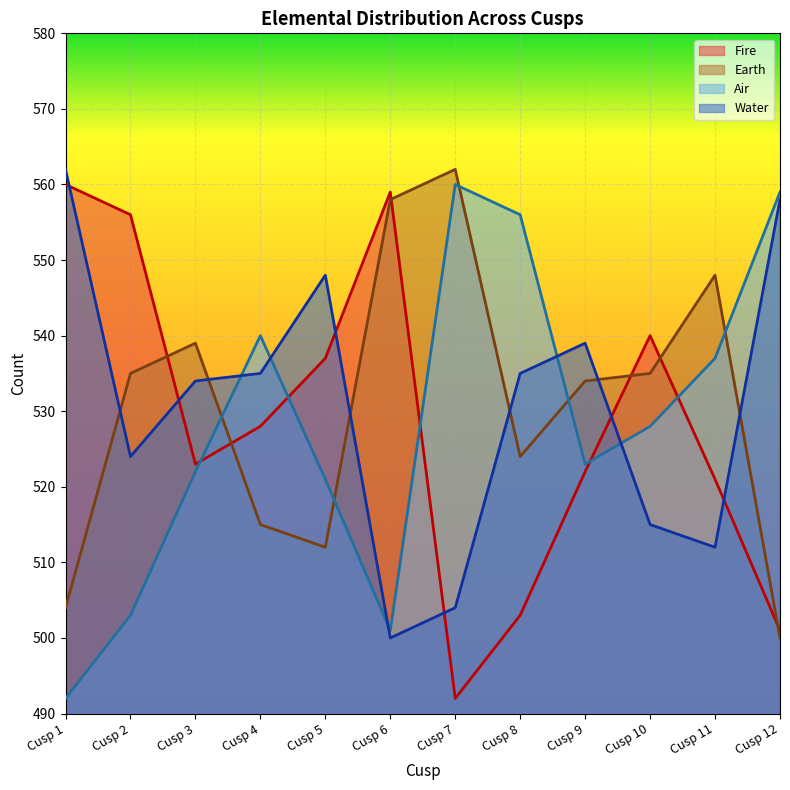

Is the value of Water at Cusp 8 greater than the value of Earth at Cusp 12?

Yes